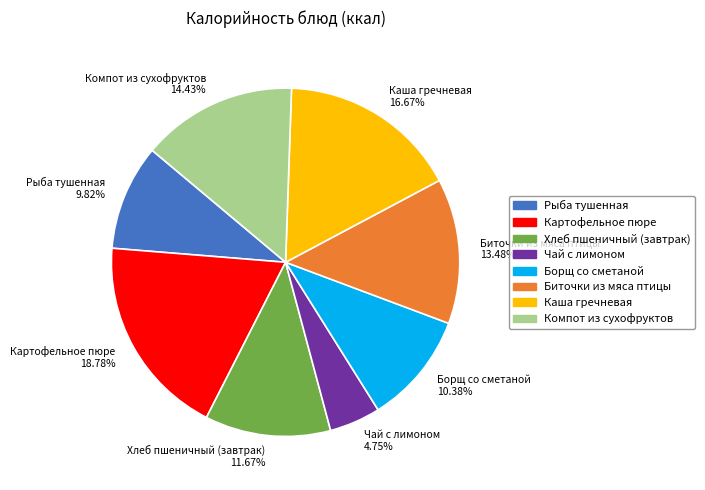

Count the number of slices in the pie.

8